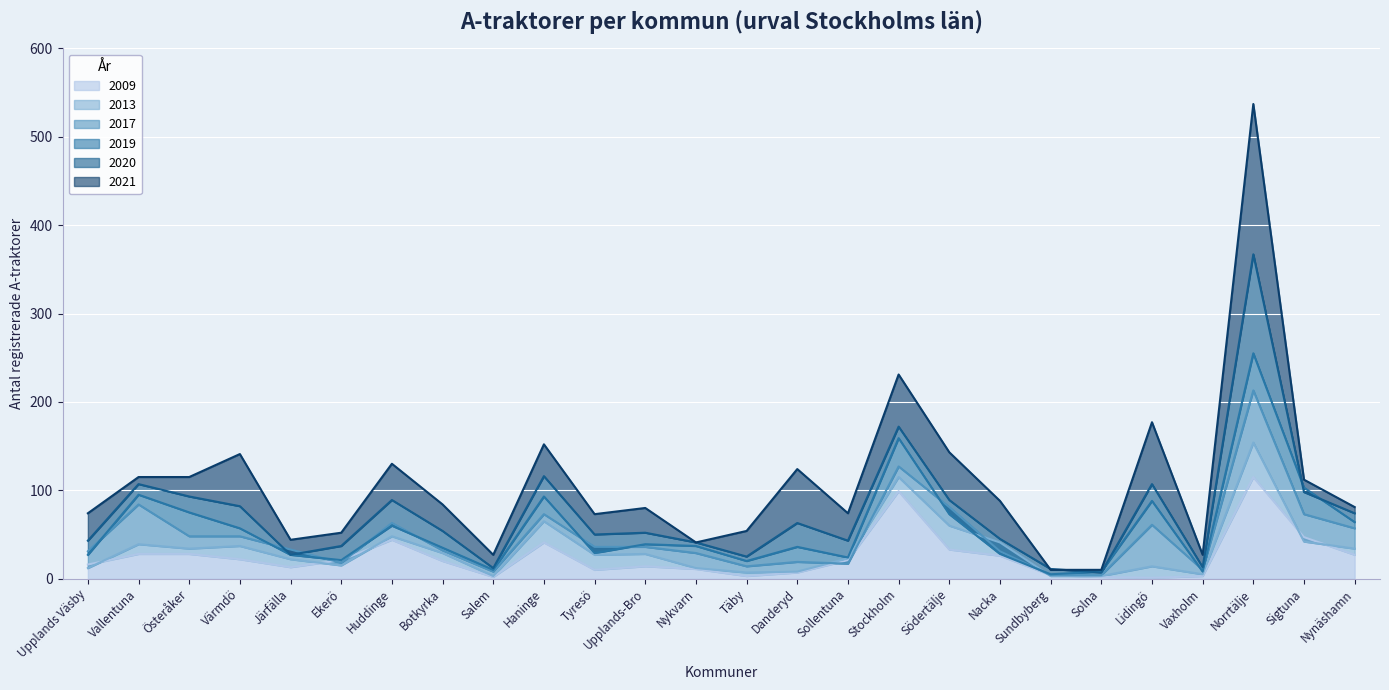

Which series has the widest spread of values?

2021